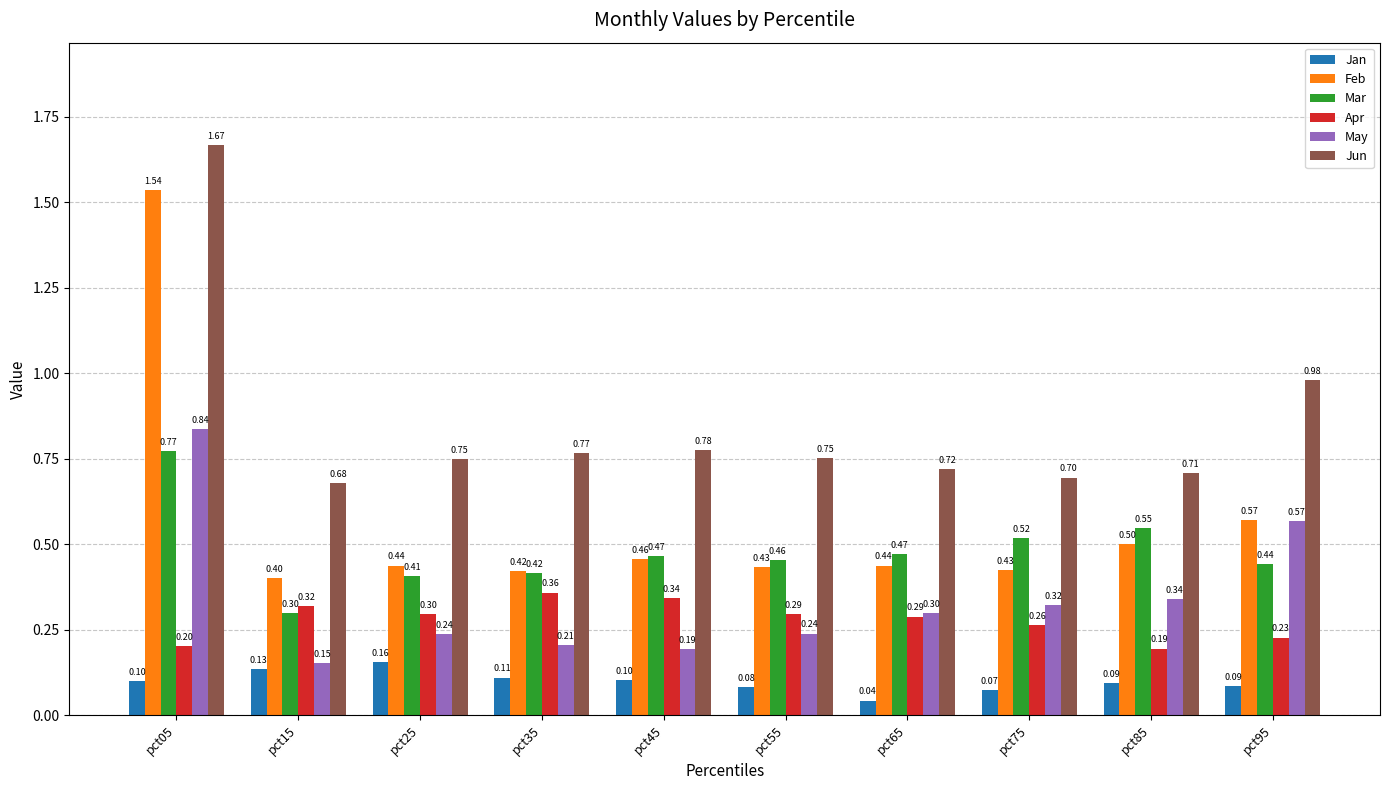

At which label is Jun closest to 1?

pct95